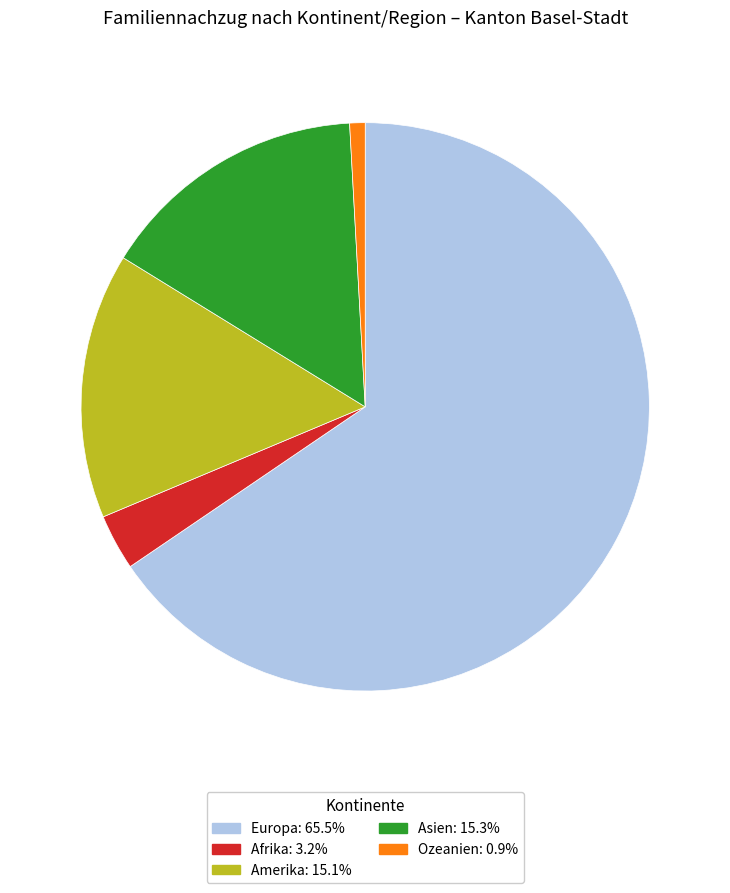

Is there any slice that represents more than half of the pie?

Yes